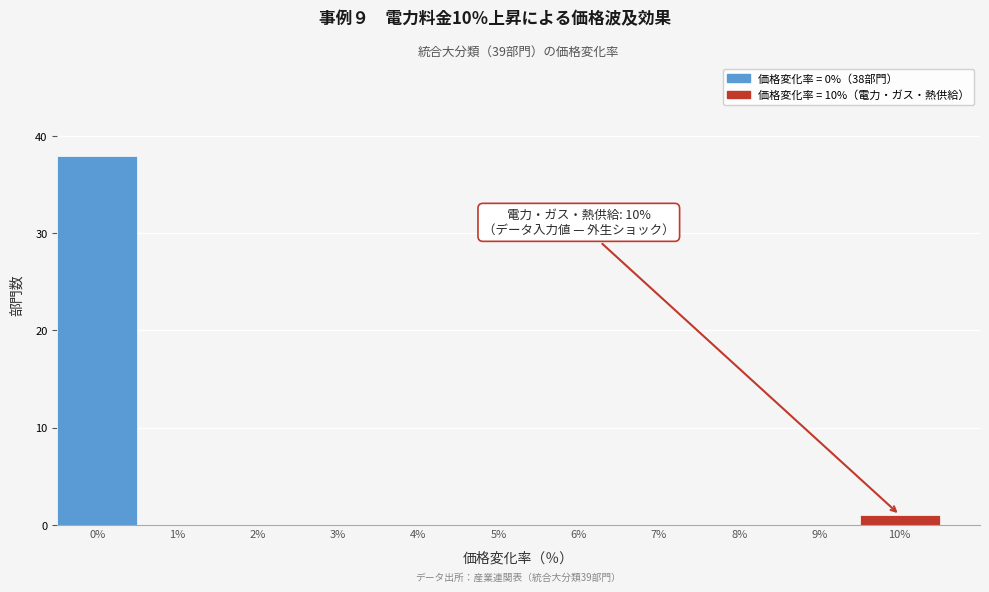

Over which range of the x-axis is the bar tallest?

-0.5 to 0.5